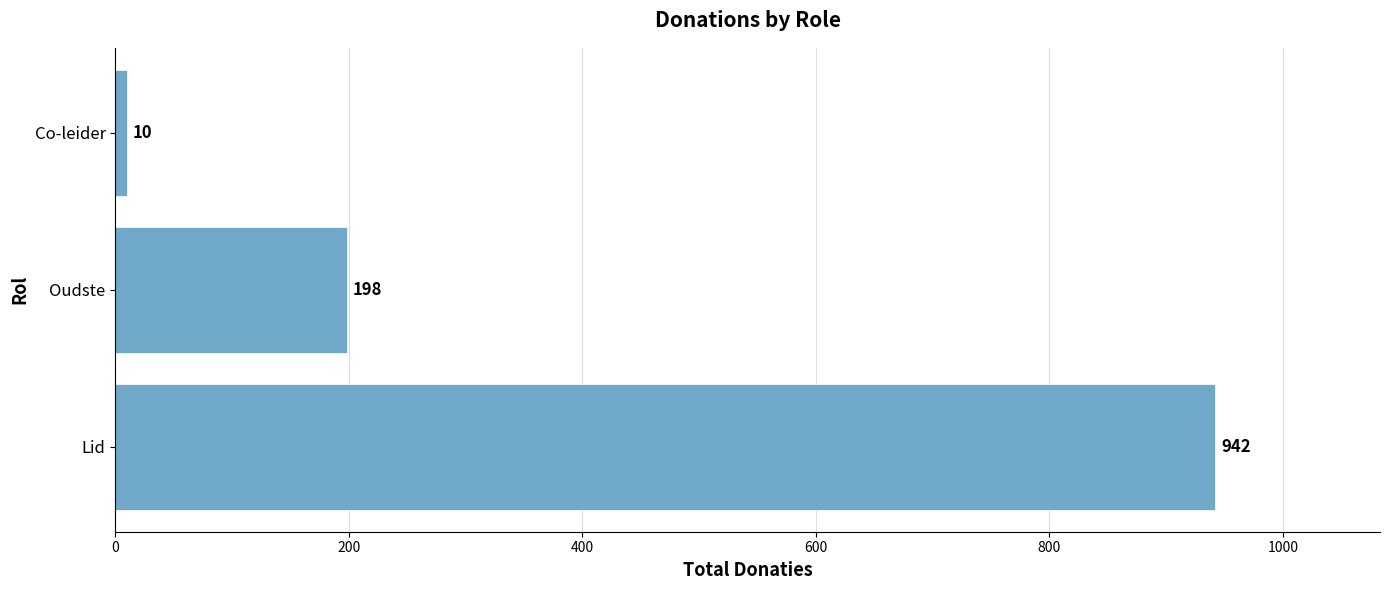

Between Oudste and Lid, which is larger?

Lid